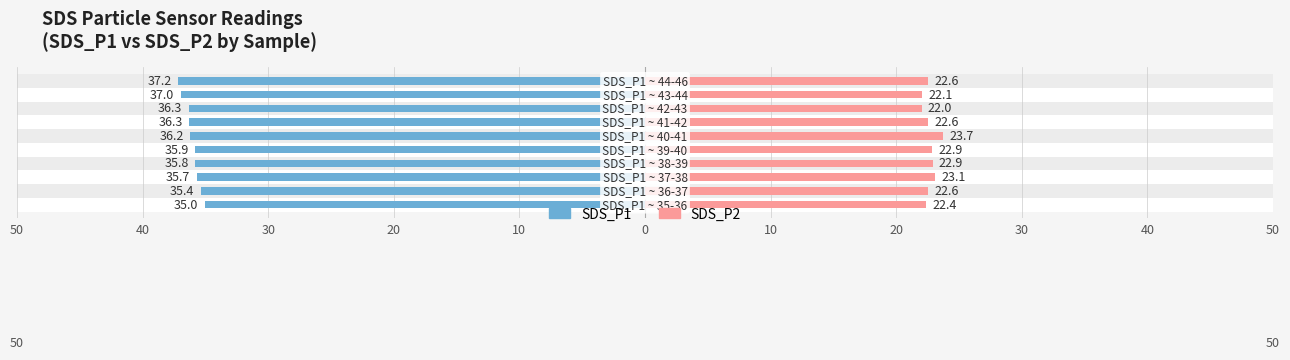

Is it true that SDS_P1 equals -37.2 at 40?

True